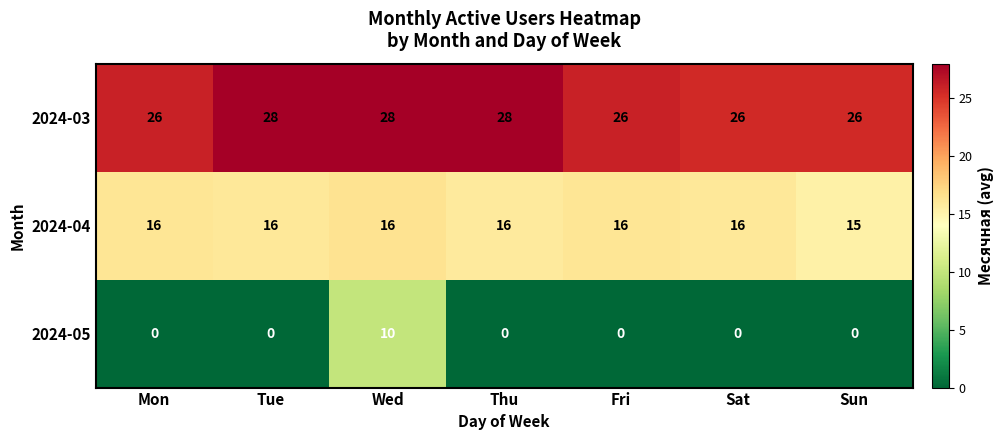

List the series in order of their overall mean, highest first.

2024-03, 2024-04, 2024-05